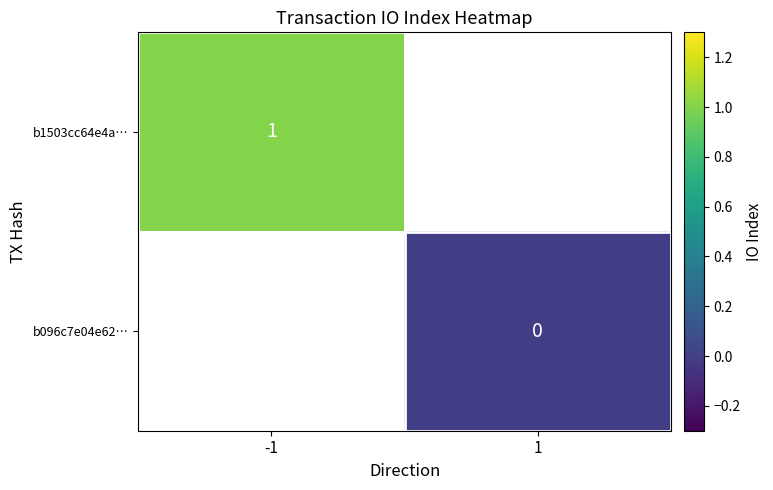

Is the value of b1503cc64e4a… at -1 greater than the value of b096c7e04e62… at 1?

Yes